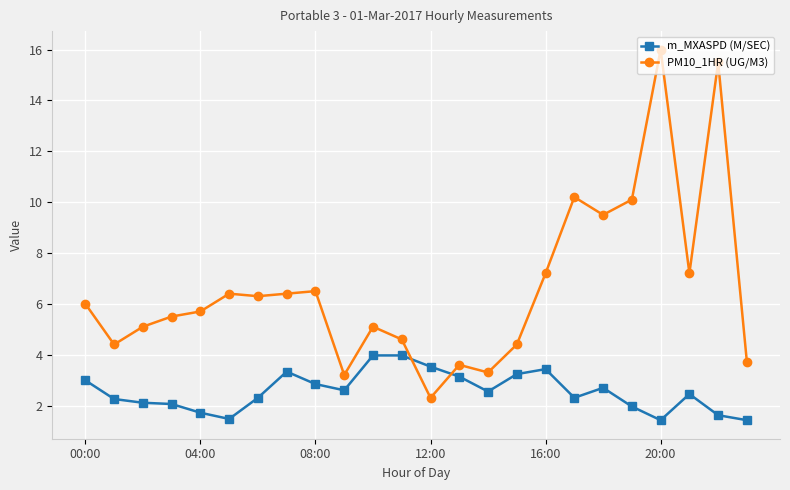

Which series has the largest range (max minus min)?

PM10_1HR (UG/M3)